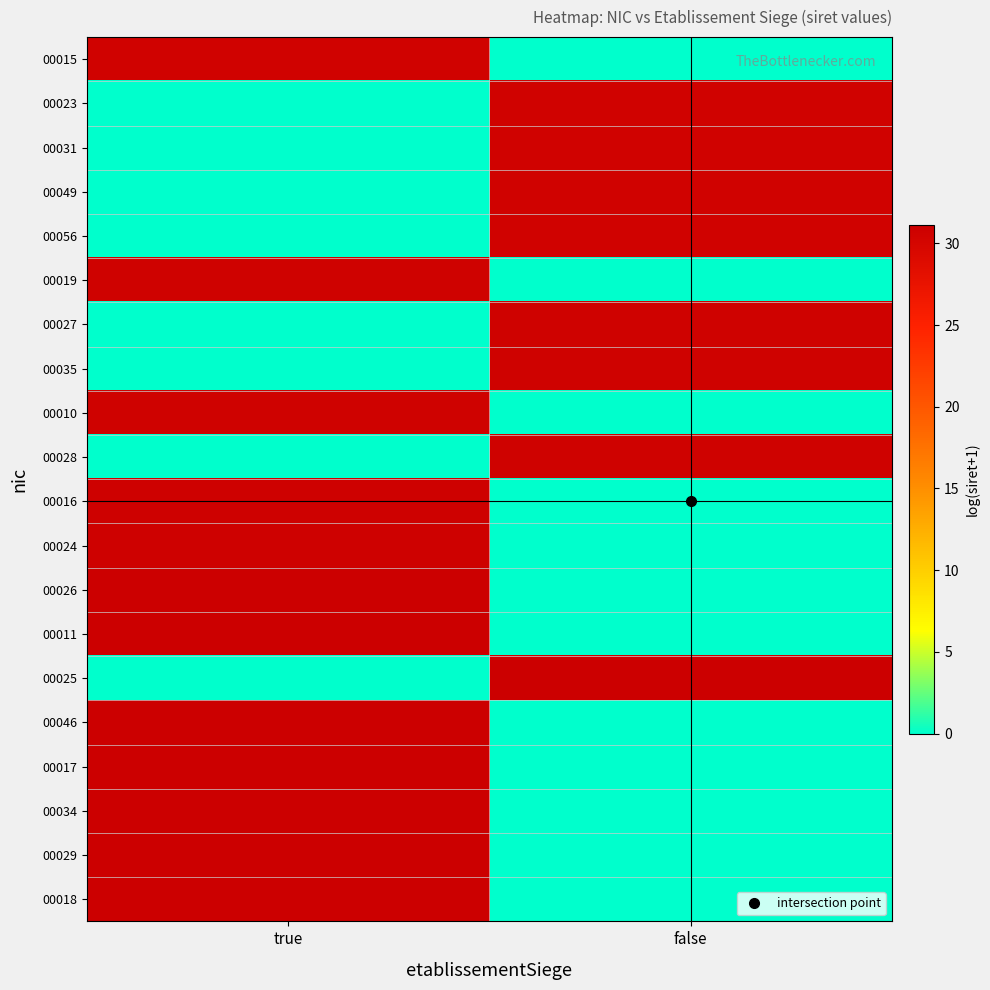

List the series in order of their peak value, lowest first.

00015, 00023, 00031, 00049, 00056, 00019, 00027, 00035, 00010, 00028, 00016, 00024, 00026, 00011, 00025, 00046, 00017, 00034, 00029, 00018